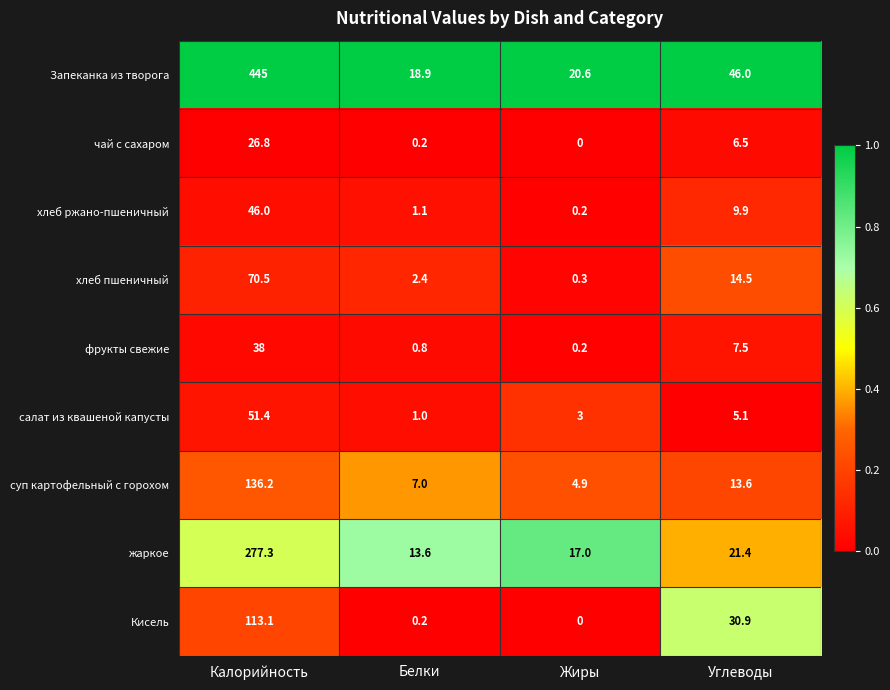

What is the total value across all series at Белки?

45.2